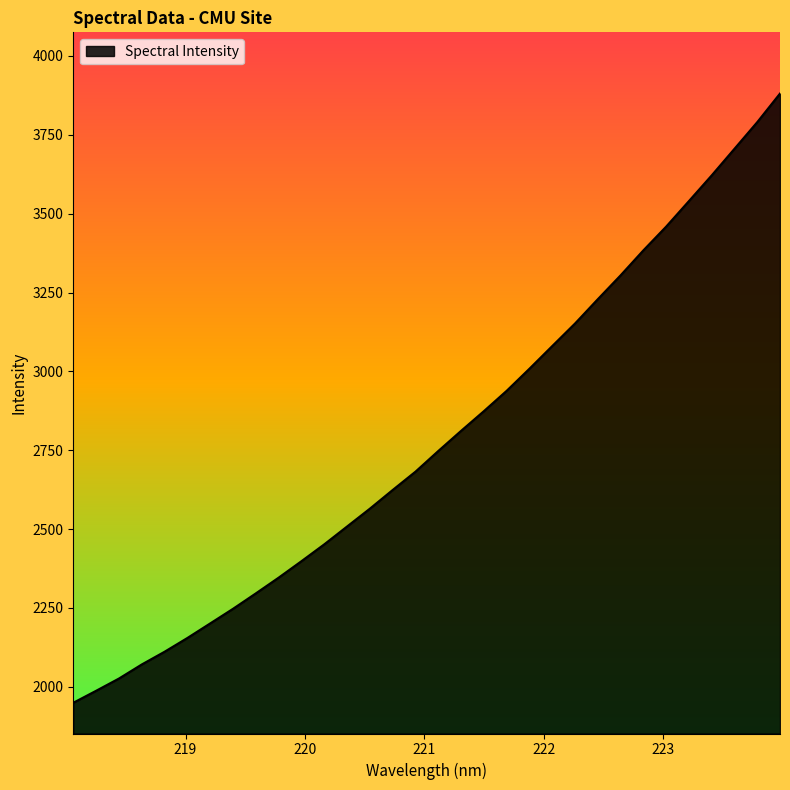

What is the greatest value displayed?

3880.9